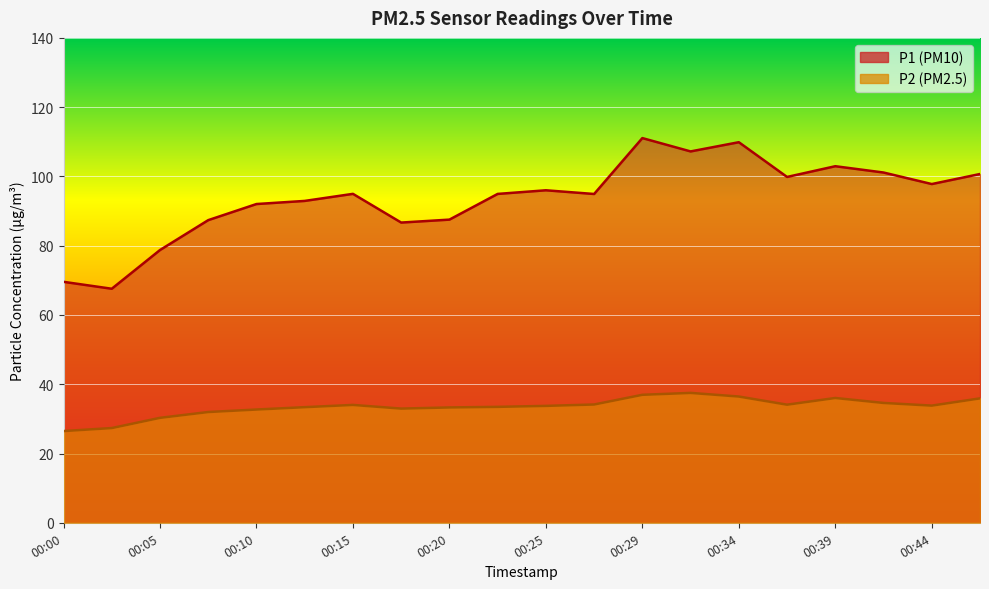

What is the average value of the P2 series?

33.5